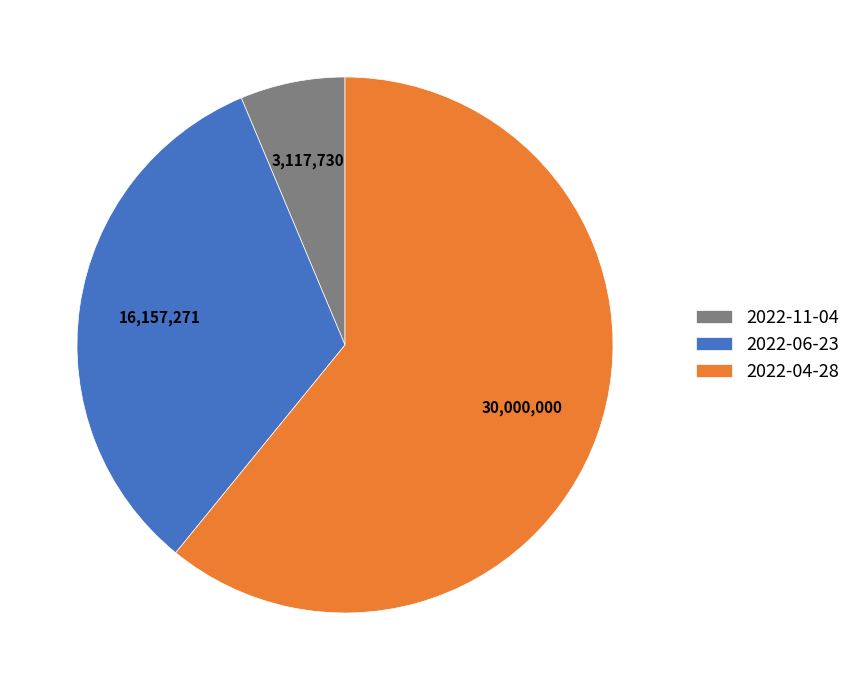

Which category has the smallest portion of the pie?

2022-11-04